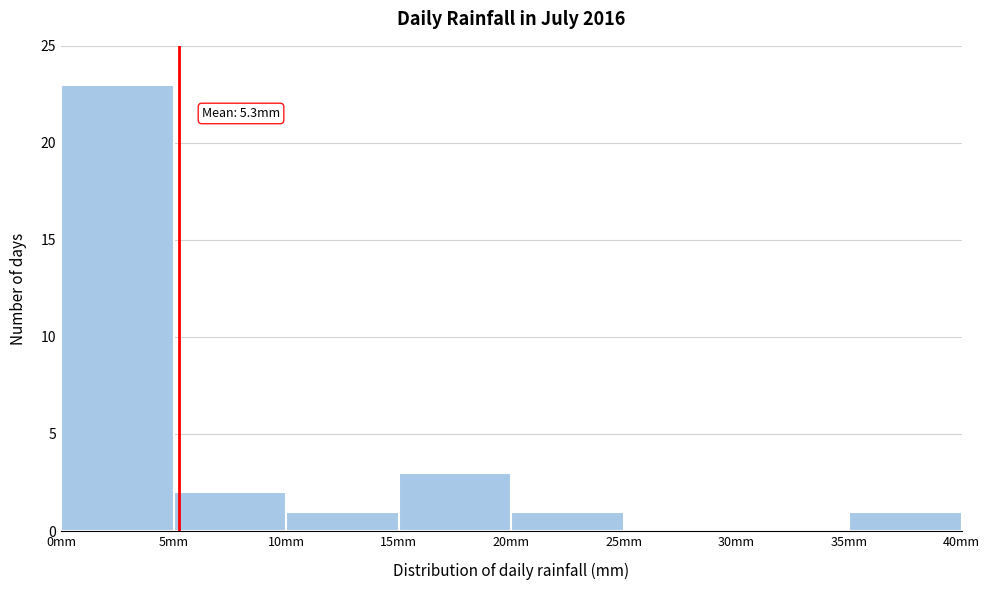

Over which range of the x-axis is the bar tallest?

0 to 5